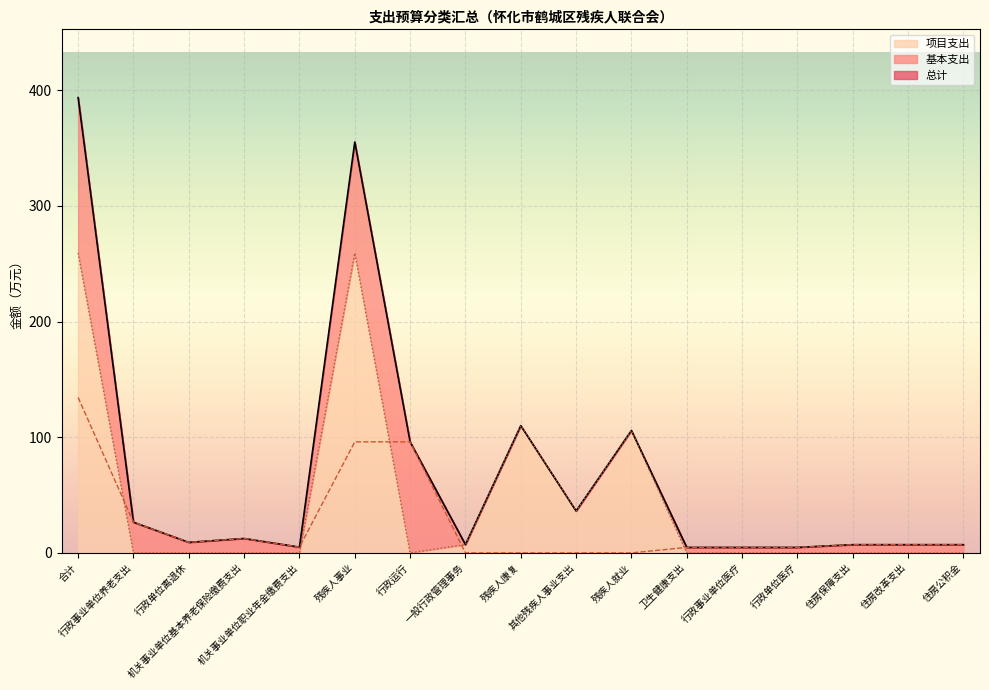

What is the average value of the 项目支出 series?

45.7